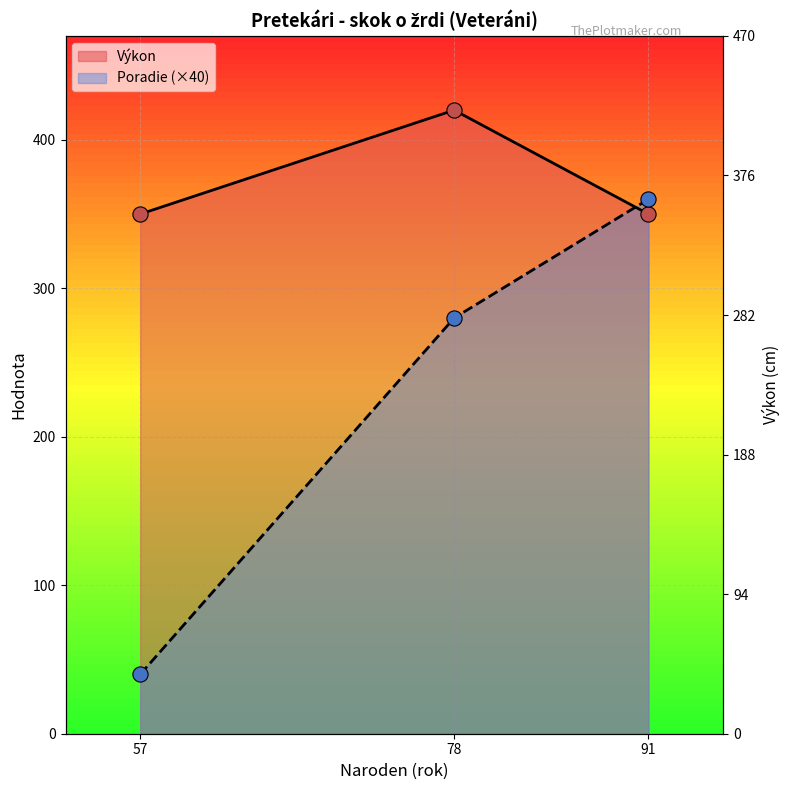

Which series contains the lowest Y value?

Poradie